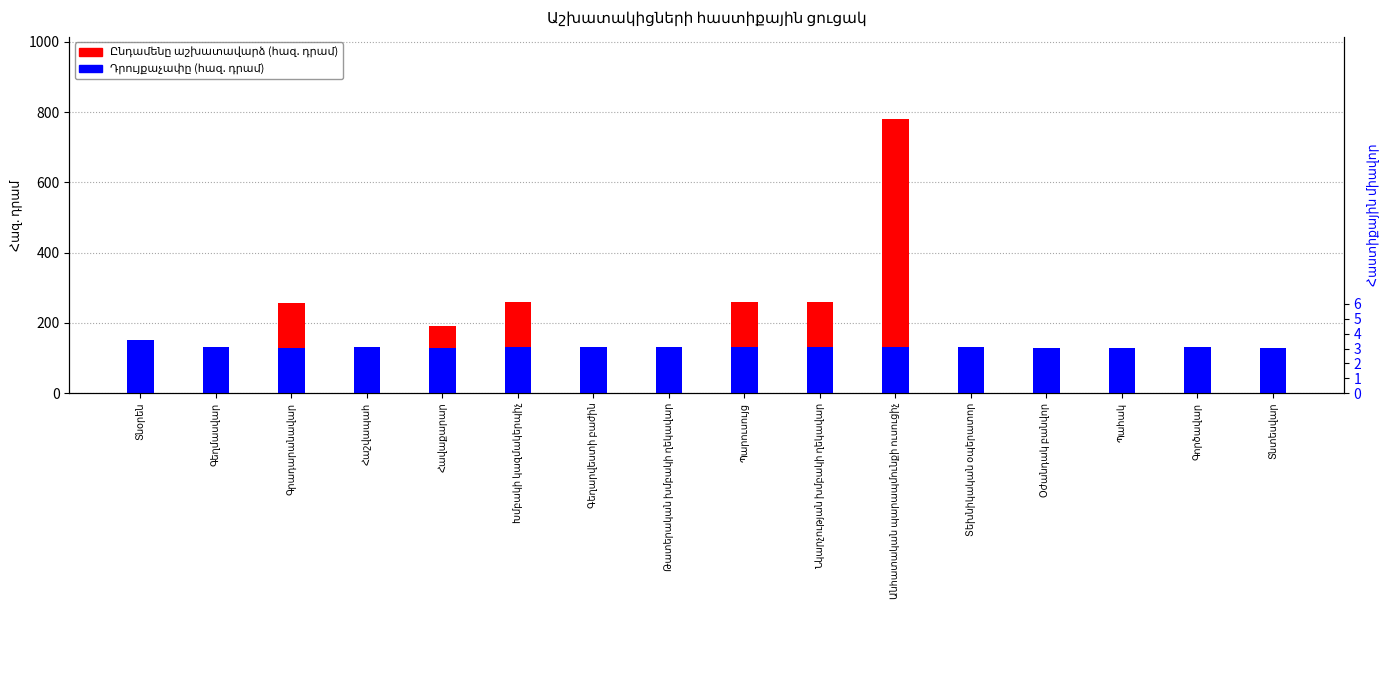

What is the difference between the highest and lowest values at Նկարչության խմբակի ղեկավար?

130